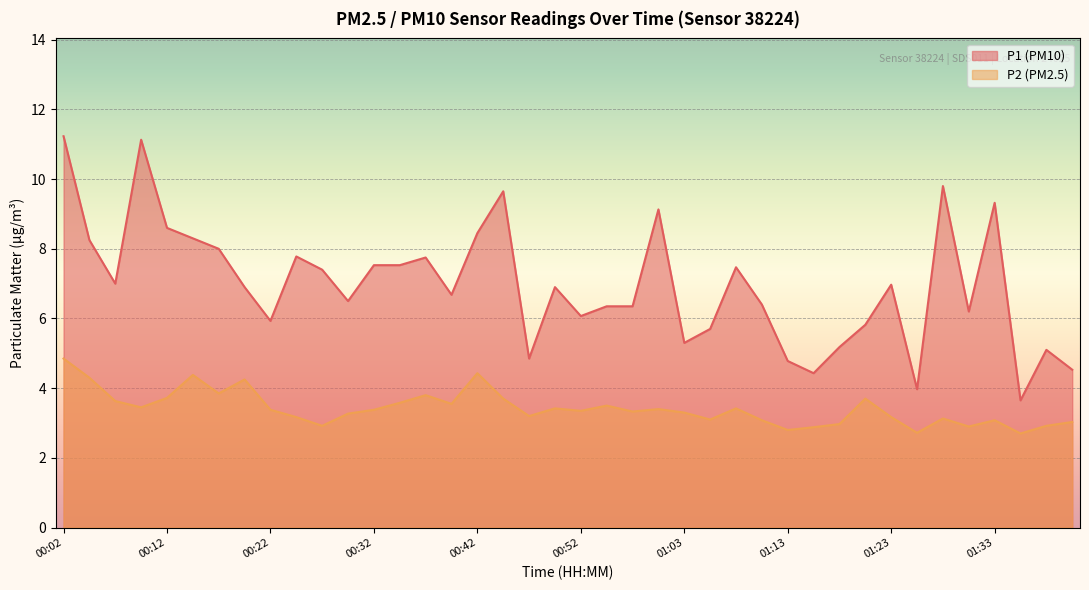

True or false: P2 and P1 cross at least once.

False